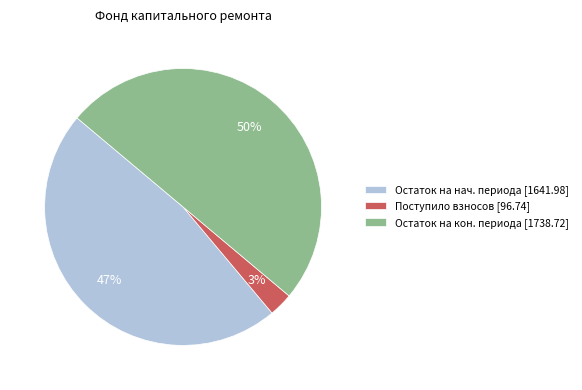

Between Поступило взносов [96.74] and Остаток на нач. периода [1641.98], which is larger?

Остаток на нач. периода [1641.98]